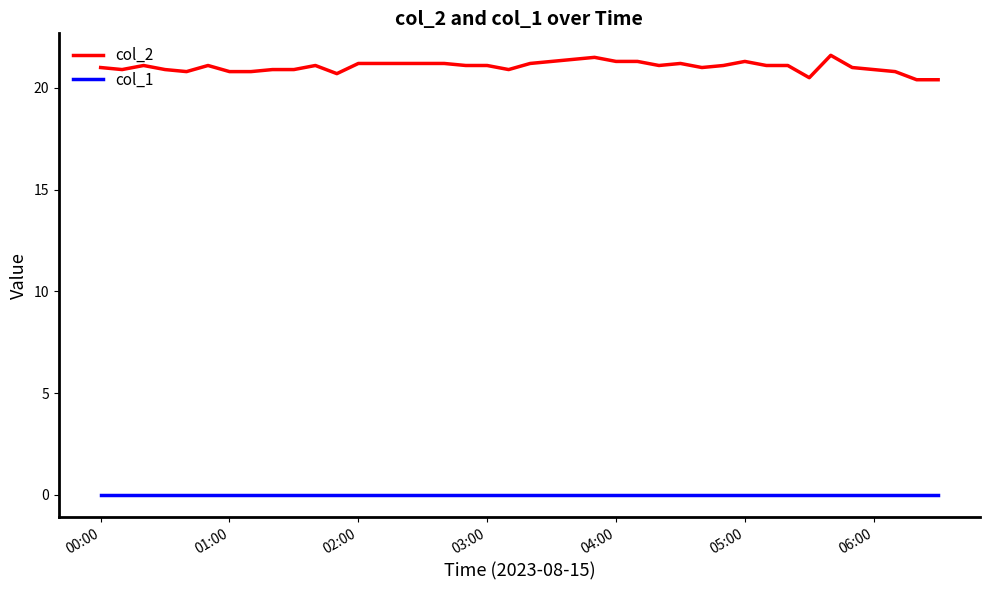

Reading left to right, list all the values displayed in this chart.

col_2: 21.0	20.9	21.1	20.9	20.8	21.1	20.8	20.8	20.9	20.9	21.1	20.7	21.2	21.2	21.2	21.2	21.2	21.1	21.1	20.9	21.2	21.3	21.4	21.5	21.3	21.3	21.1	21.2	21.0	21.1	21.3	21.1	21.1	20.5	21.6	21.0	20.9	20.8	20.4	20.4
col_1: 0.0	0.0	0.0	0.0	0.0	0.0	0.0	0.0	0.0	0.0	0.0	0.0	0.0	0.0	0.0	0.0	0.0	0.0	0.0	0.0	0.0	0.0	0.0	0.0	0.0	0.0	0.0	0.0	0.0	0.0	0.0	0.0	0.0	0.0	0.0	0.0	0.0	0.0	0.0	0.0